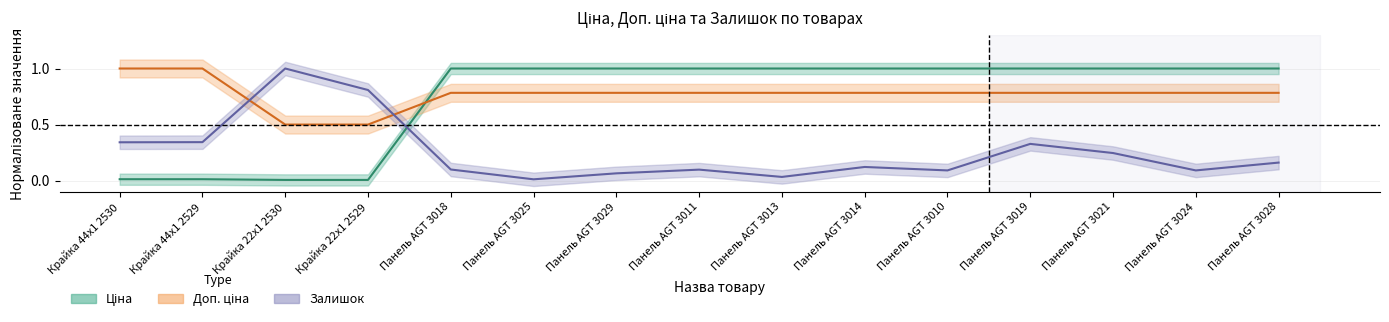

What value does the Ціна series have at Панель AGT 3021?

1.0